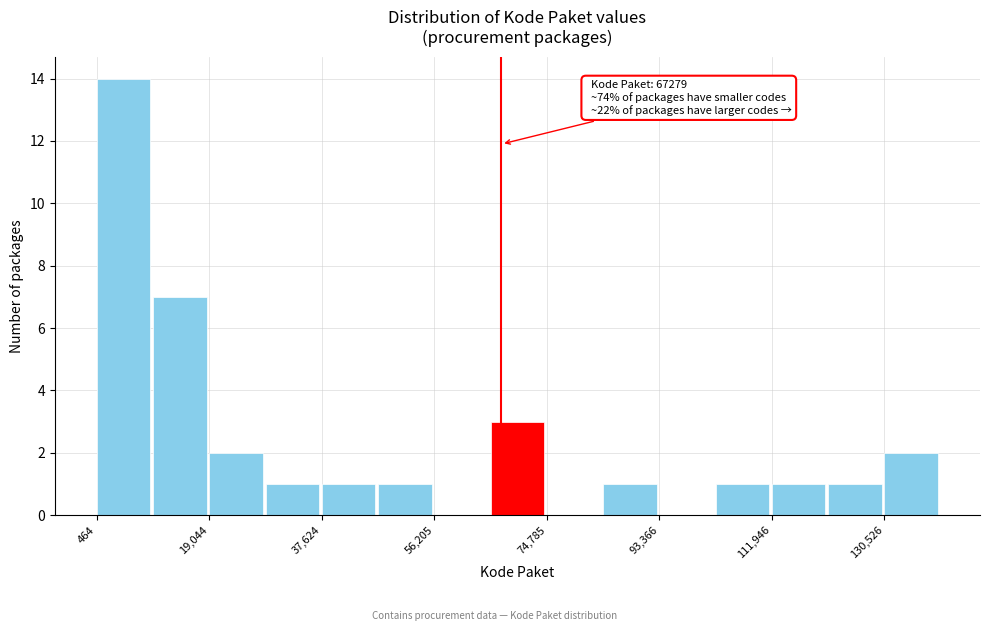

Over which range of the x-axis is the bar tallest?

0 to 10000